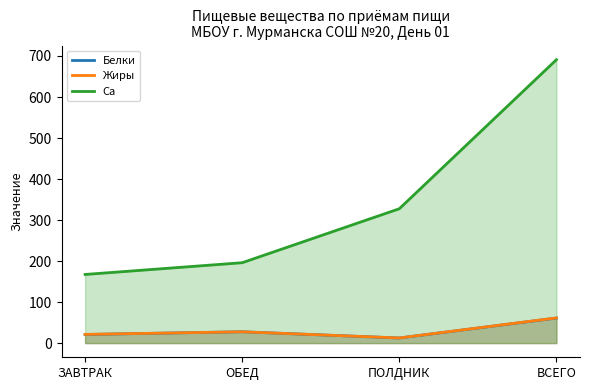

What is the minimum value for Белки?

12.4